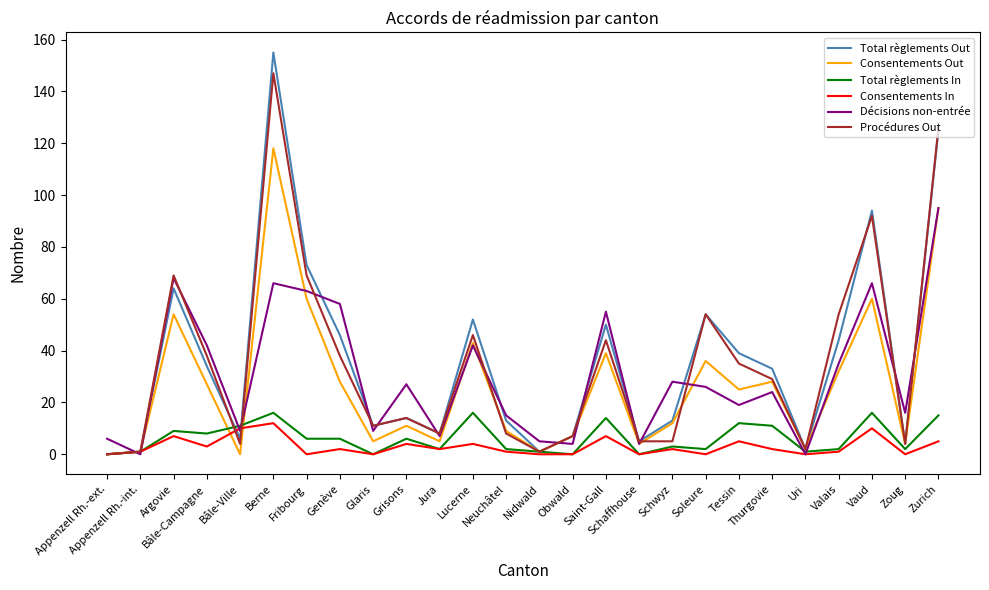

What is the greatest value displayed?

155